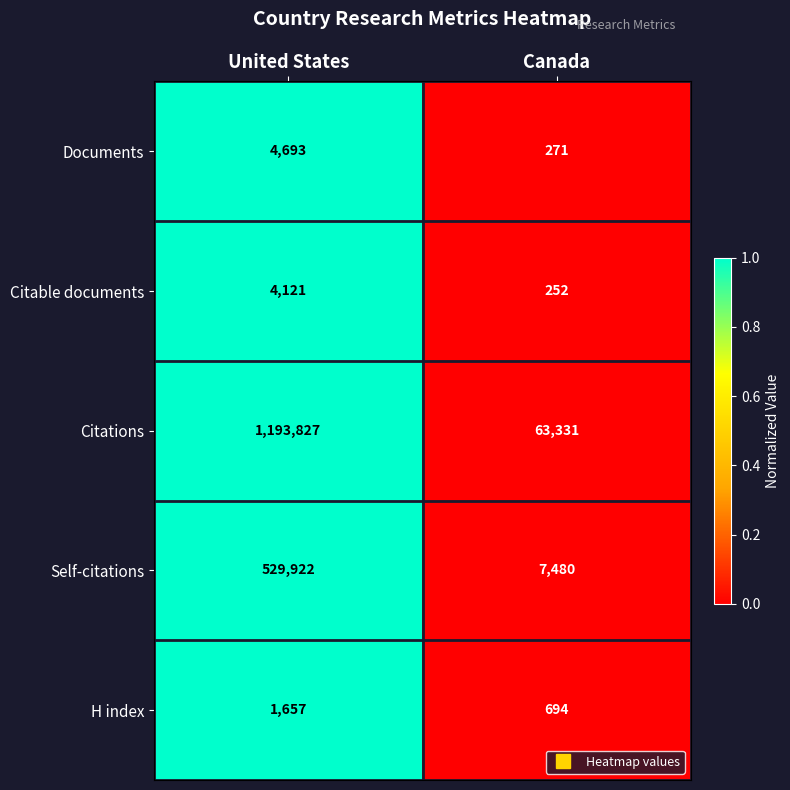

What is the difference between the maximum and minimum values in the Citable documents series?

3869